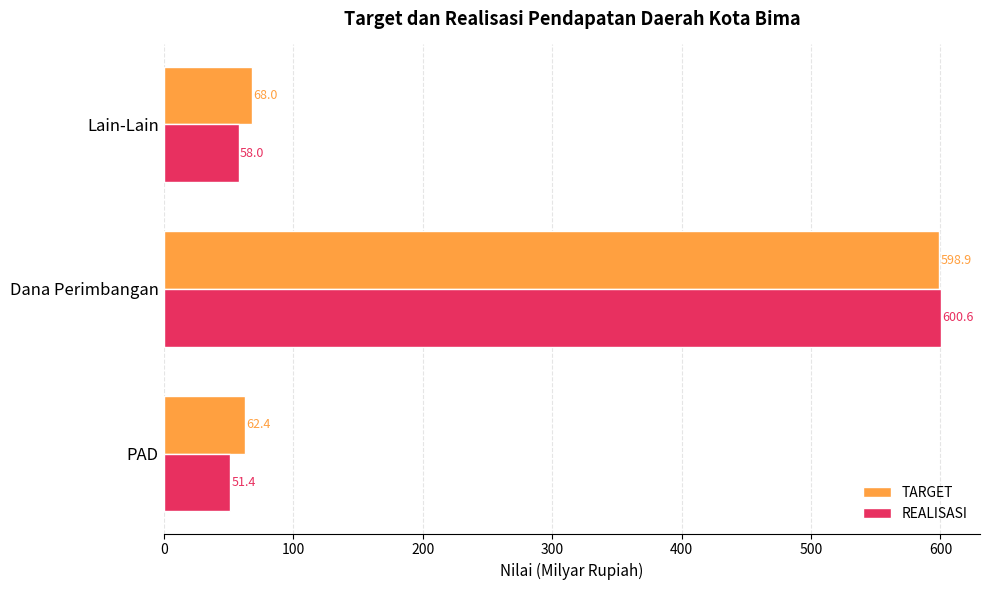

What is the difference between the highest and lowest values at PAD?

11.0